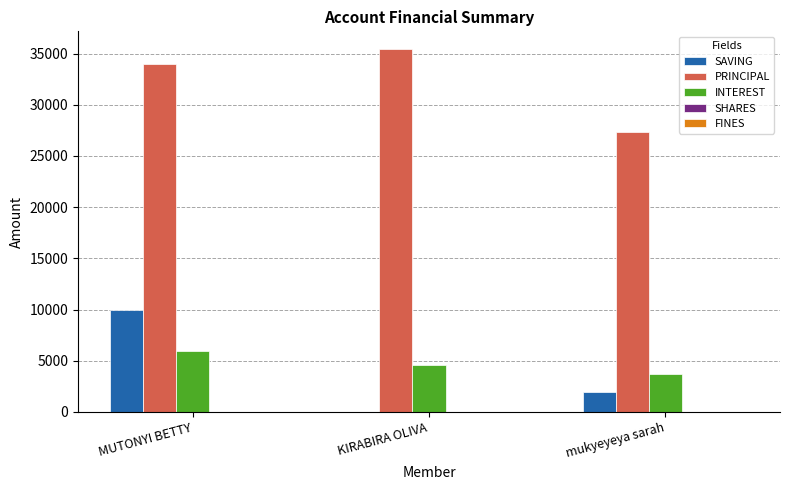

What is the spread (max minus min) of values at mukyeyeya sarah?

25300